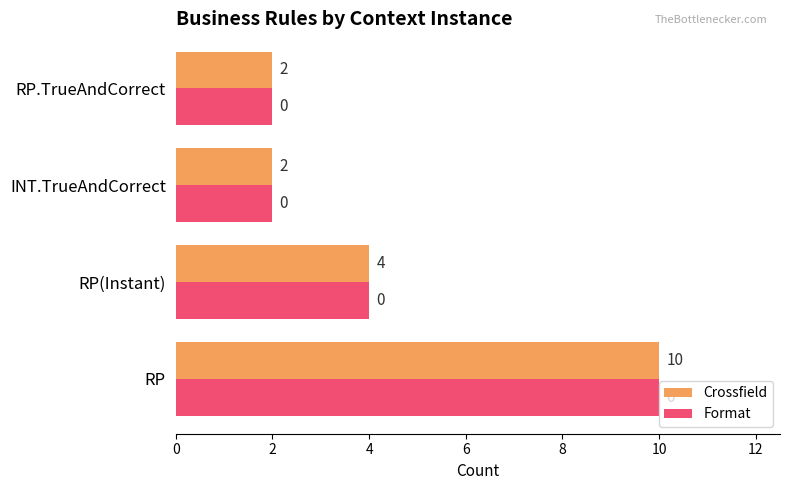

What is the total value across all series at INT.TrueAndCorrect?

4